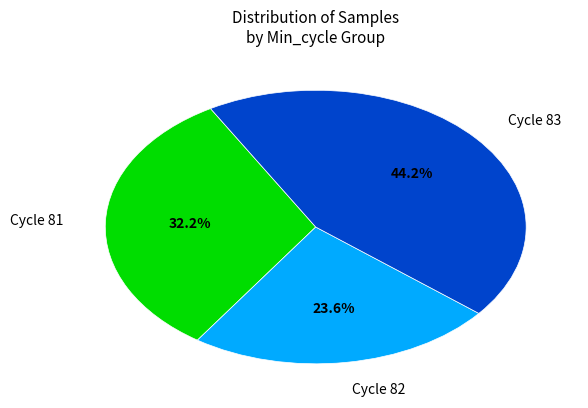

Approximately how many times larger is the value at Cycle 81 compared to Cycle 83?

0.7